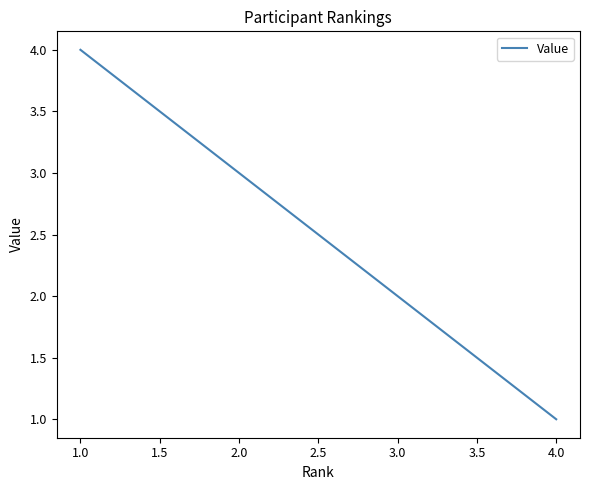

What is the label of the 5th point from the left?

4.0